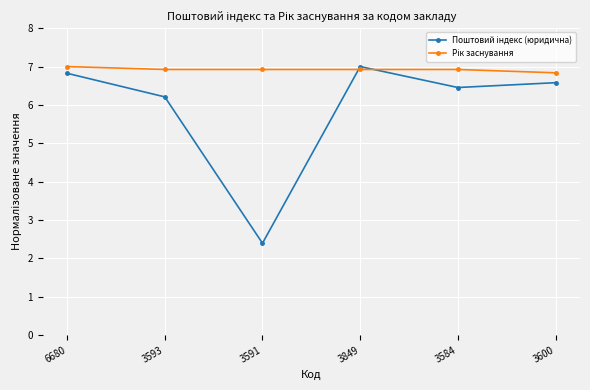

What is the label of the 3rd point from the left?

3591